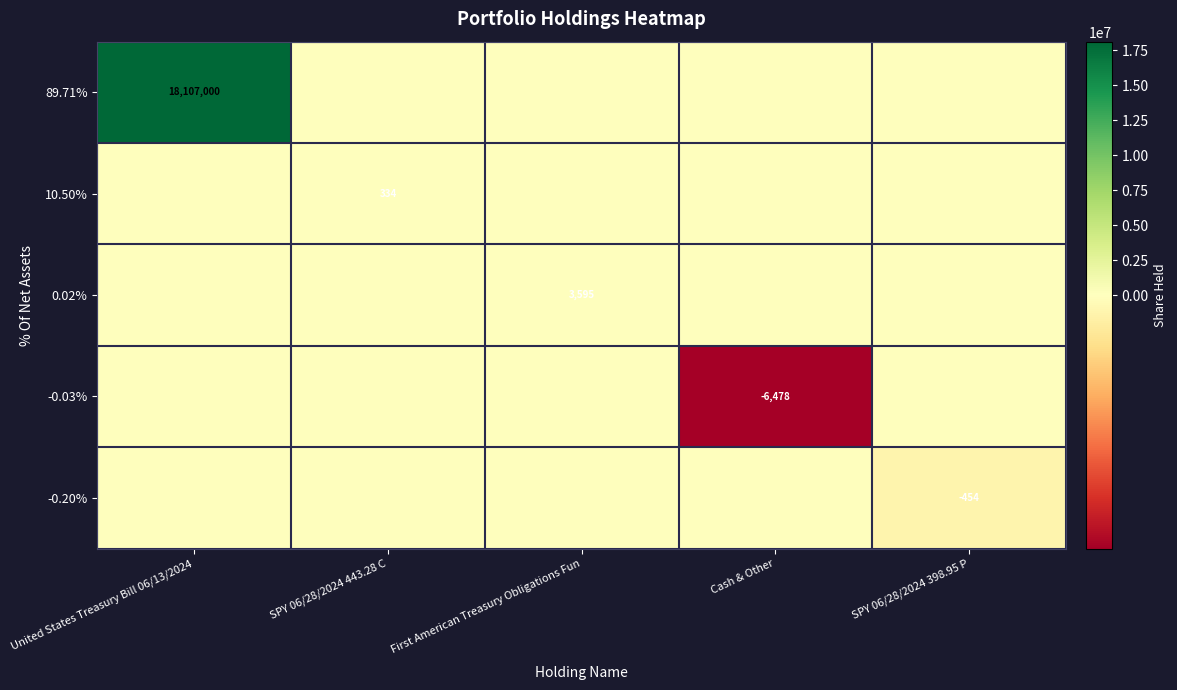

The 0.02% series shows 3595 at First American Treasury Obligations Fun. True or false?

True